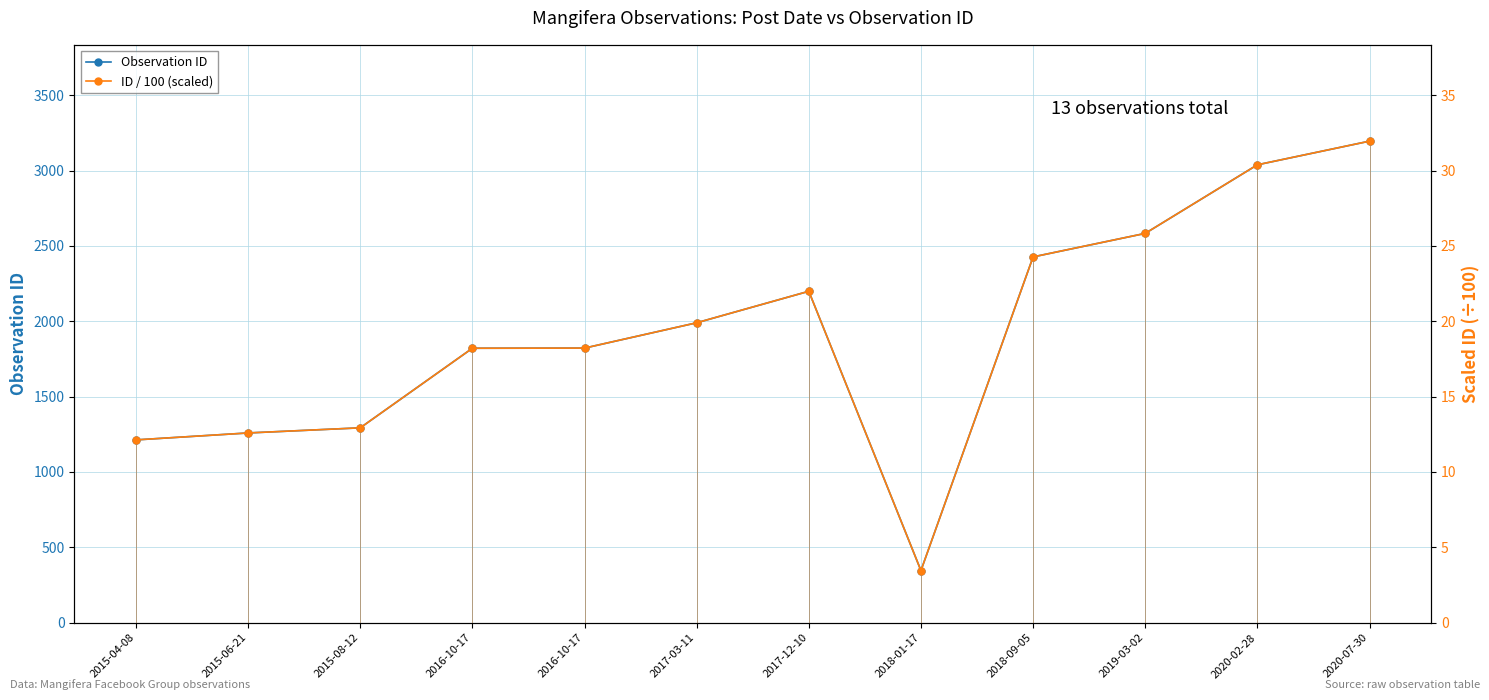

True or false: Observation ID has a value of 584.3 at 2016-10-17.

False